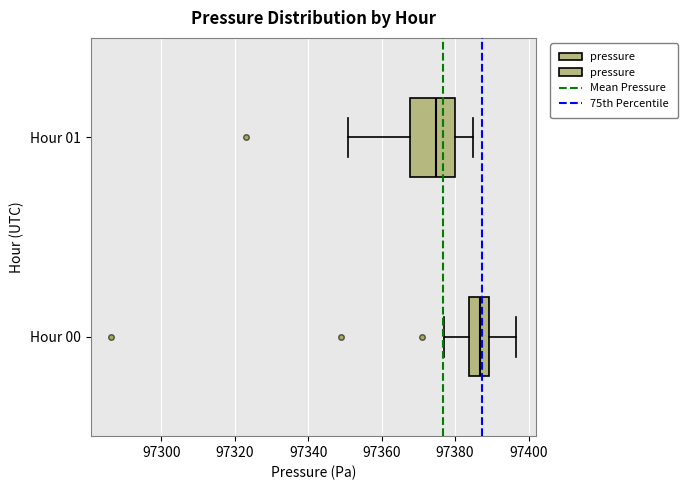

Reading bottom to top, read every box against the x-axis: the position of its median line, the range the box covers, and the ends of its whiskers. The values are not printed on the chart, so give them approximately, as read against the axis.

Hour 00: median 97386, box 97384 to 97390, whiskers 97378 to 97396
Hour 01: median 97374, box 97368 to 97380, whiskers 97350 to 97384